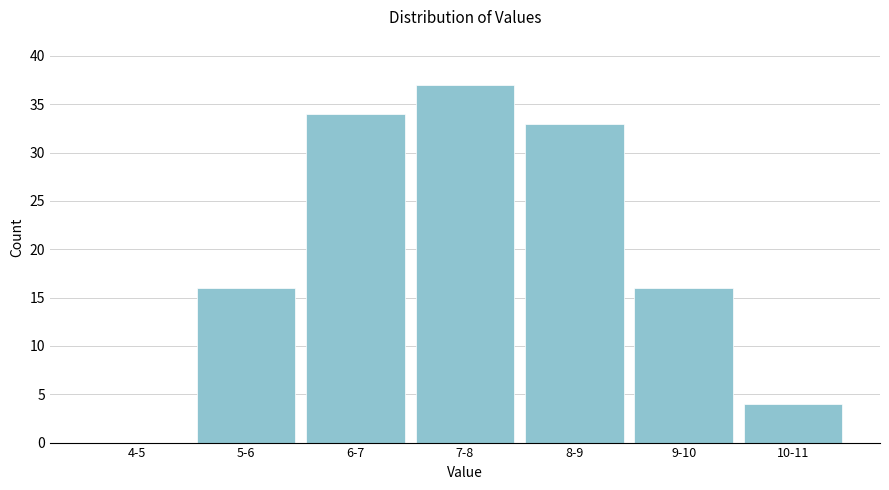

Reading left to right, extract all data points from this chart.

4-5=0	5-6=16	6-7=34	7-8=37	8-9=33	9-10=16	10-11=4